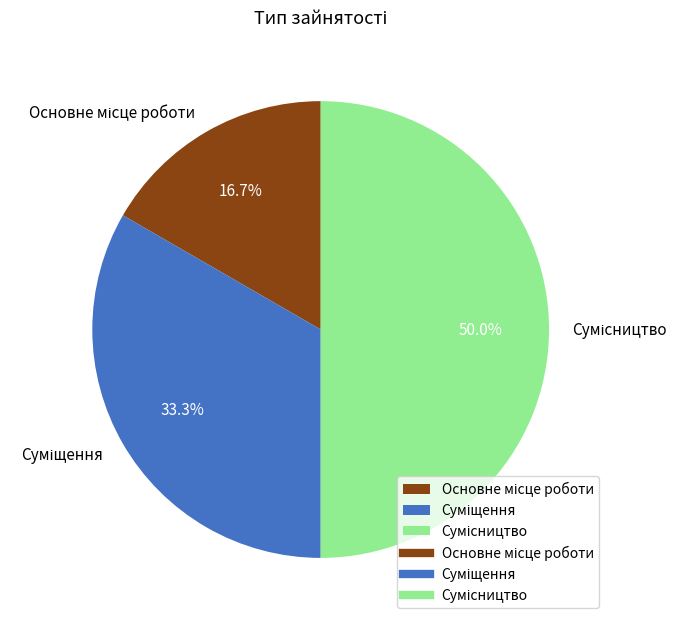

How many segments does this pie chart have?

3